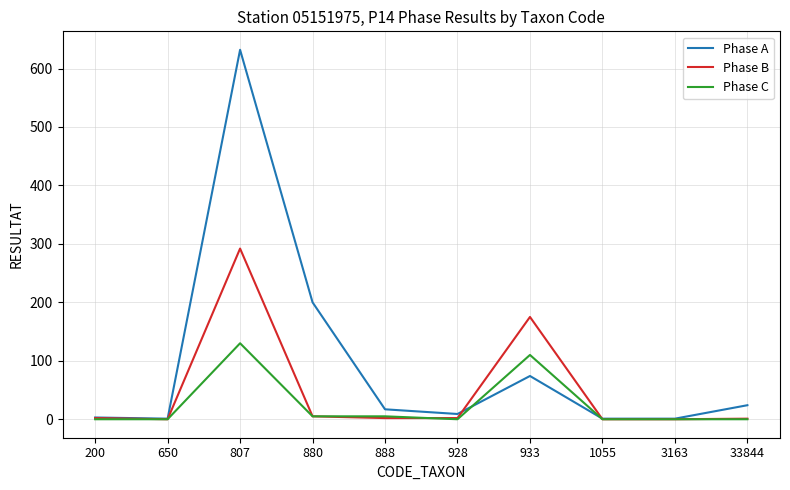

What are all the series names shown in the legend?

Phase A, Phase B, Phase C